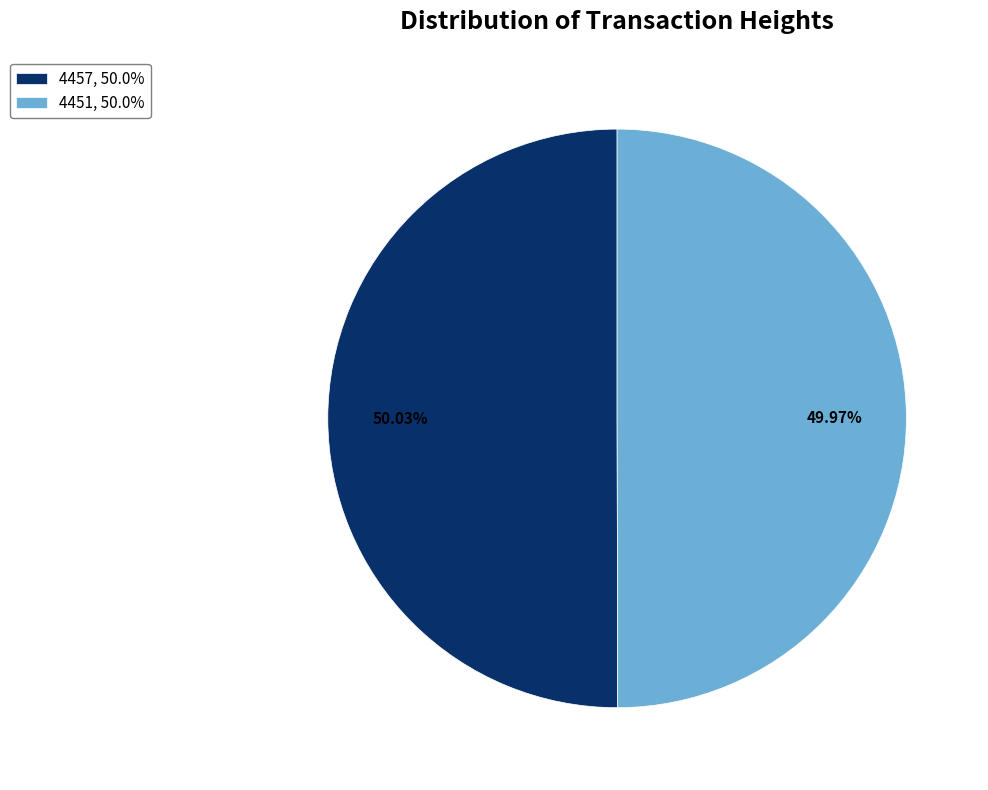

Is there a majority slice in this chart?

Yes